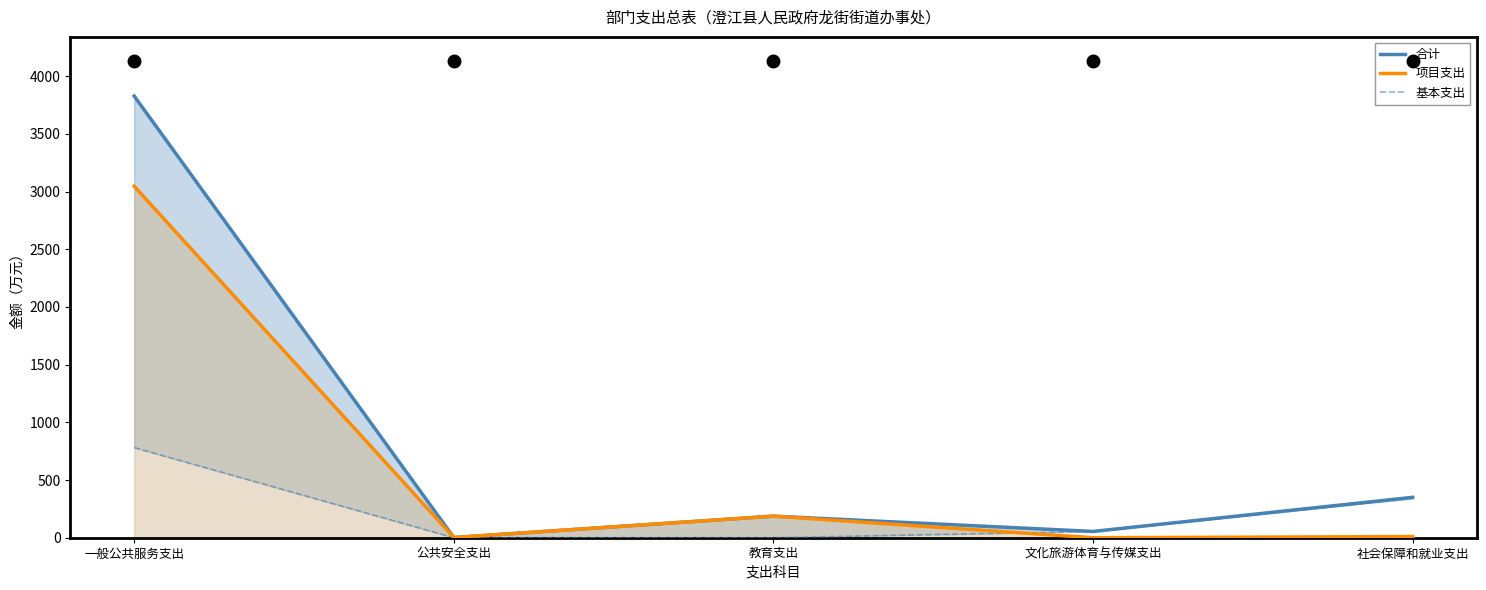

The value of 项目支出 at 教育支出 is 186.9. True or false?

True